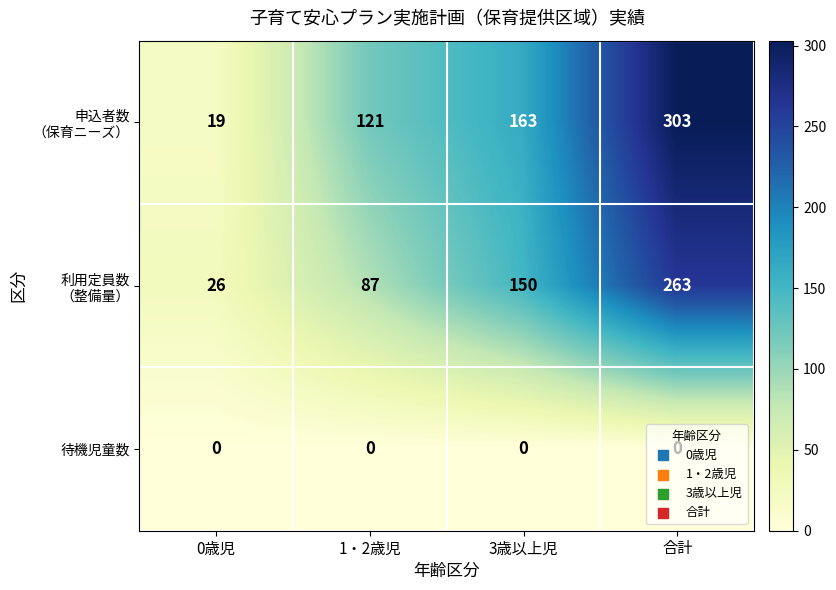

True or false: 待機児童数 has a value of 0 at 1・2歳児.

True